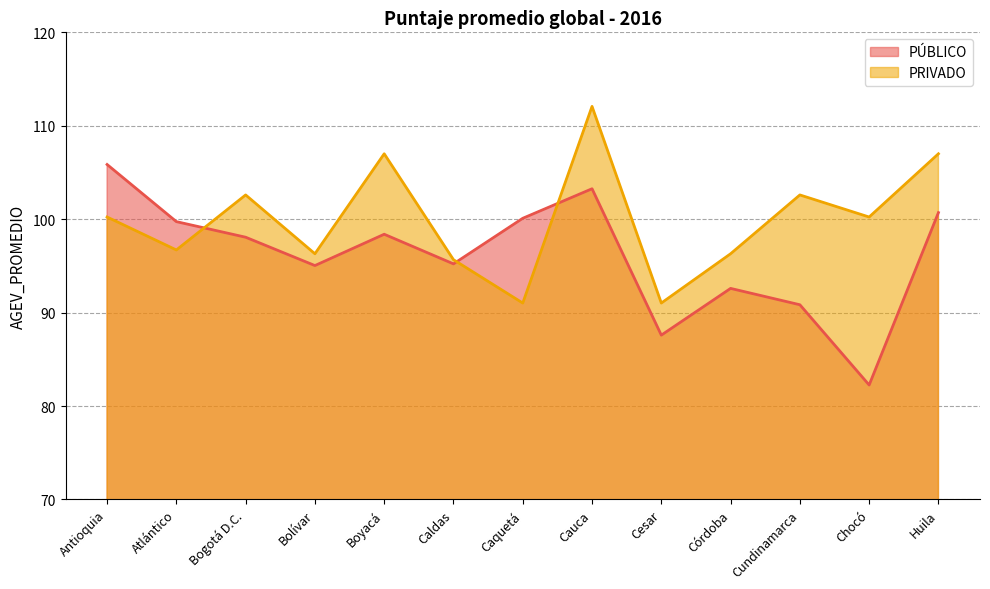

In PÚBLICO, how many points are lower than both neighbors (excluding endpoints)?

4